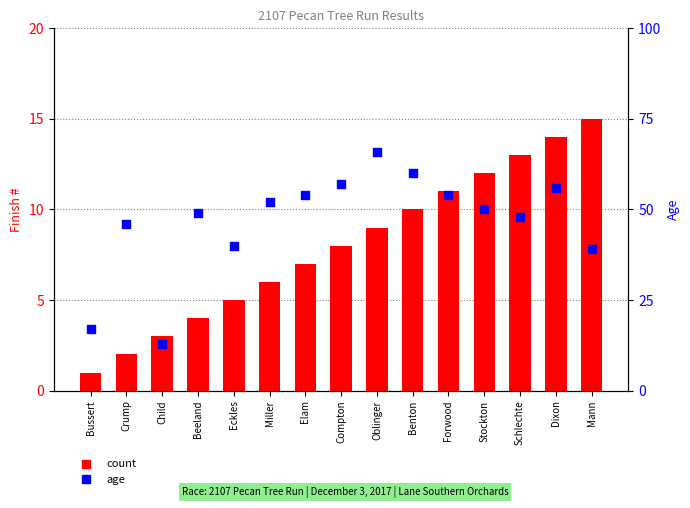

Is the value of age at Crump greater than the value of count at Benton?

Yes